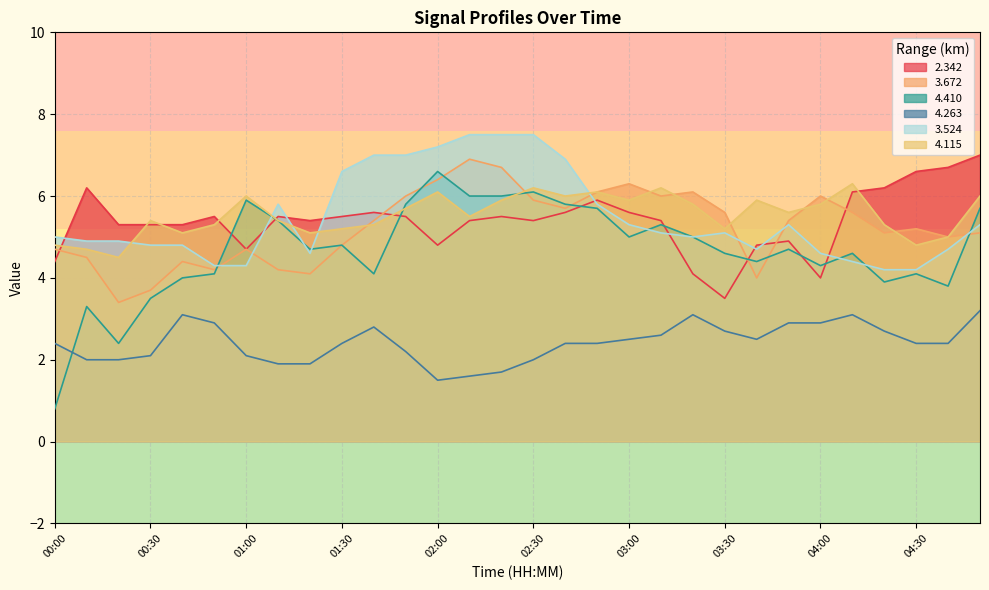

What is the difference between the maximum and minimum values in the   3.672 series?

3.5